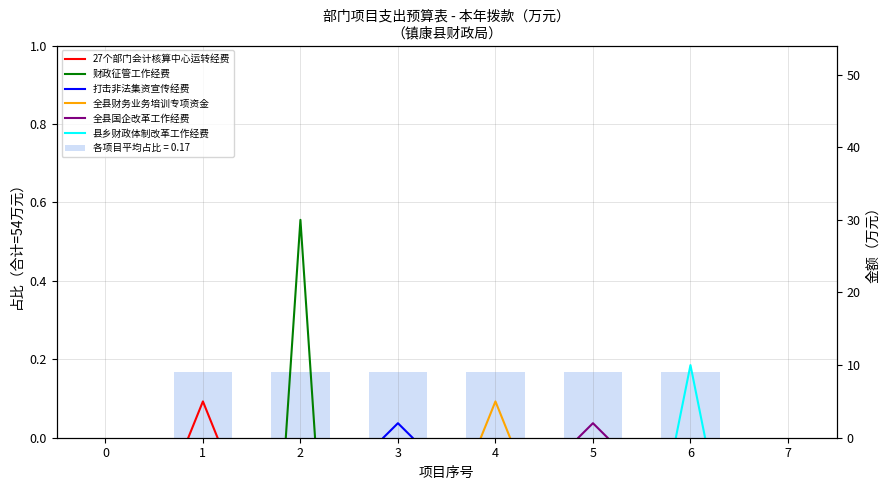

Which series has the largest range (max minus min)?

财政征管工作经费